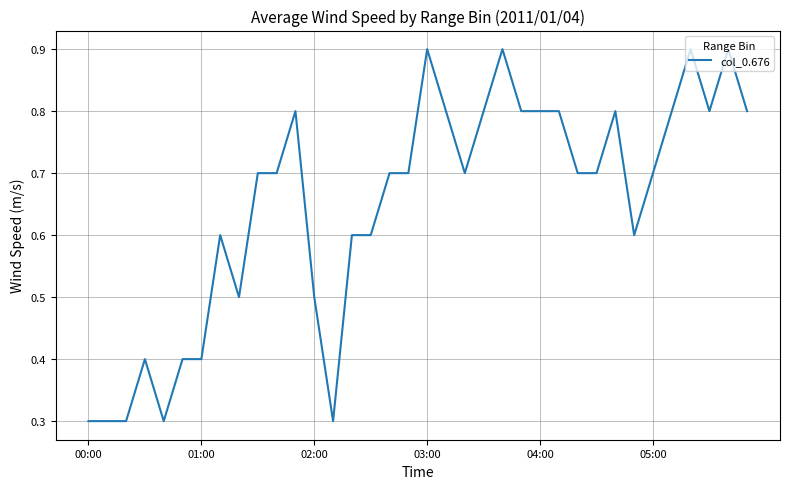

How many values are between 0 and 1?

36